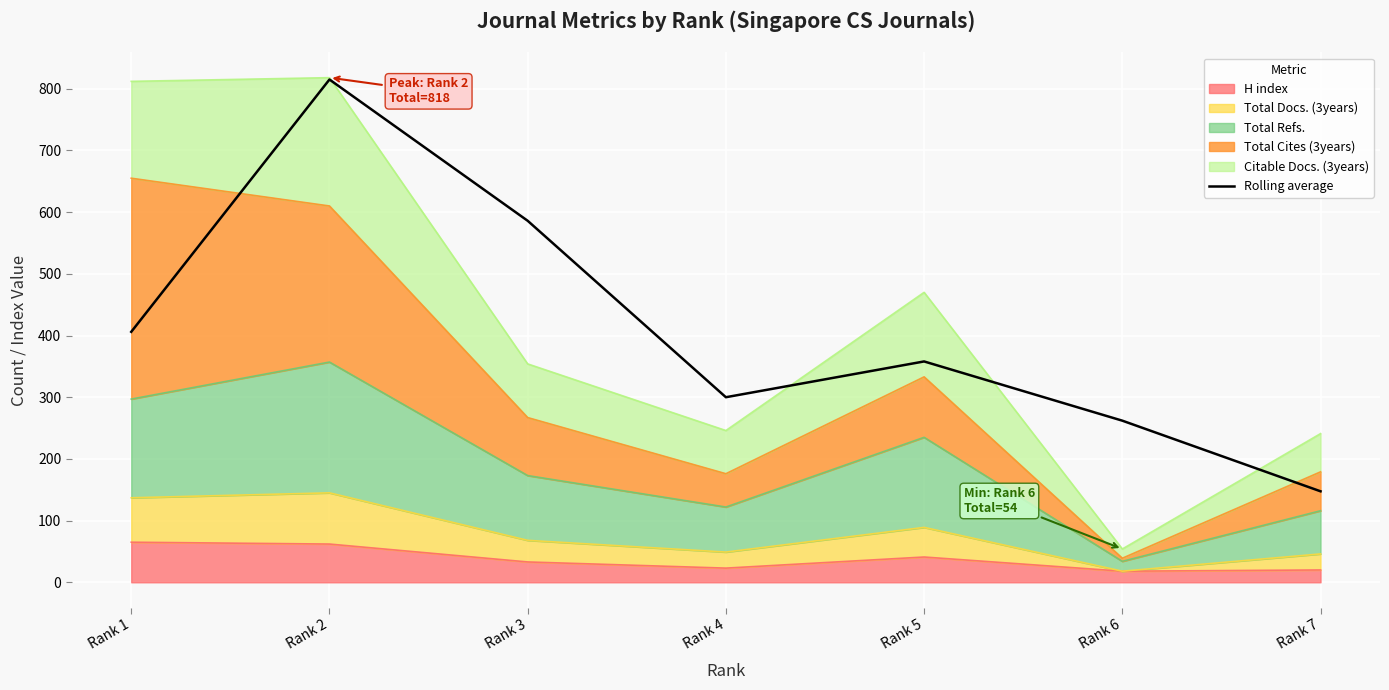

List the labels in order of value, largest first.

Rank 2, Rank 3, Rank 1, Rank 5, Rank 4, Rank 6, Rank 7